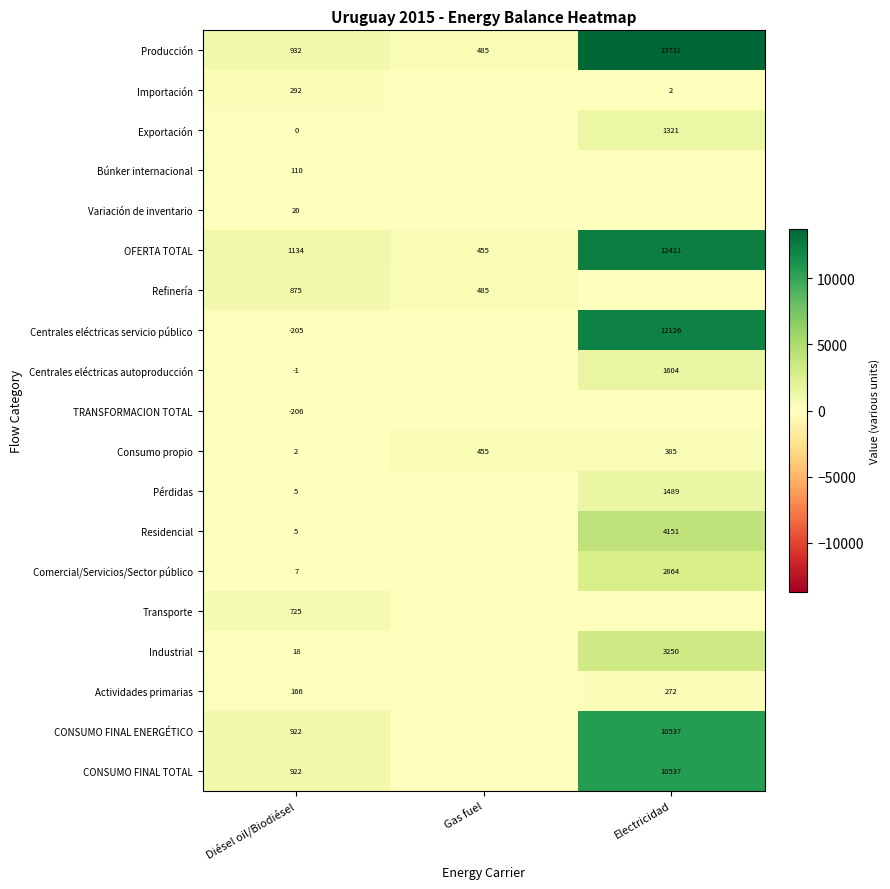

What is the difference between the highest and lowest values at Diésel oil/Biodiésel?

1340